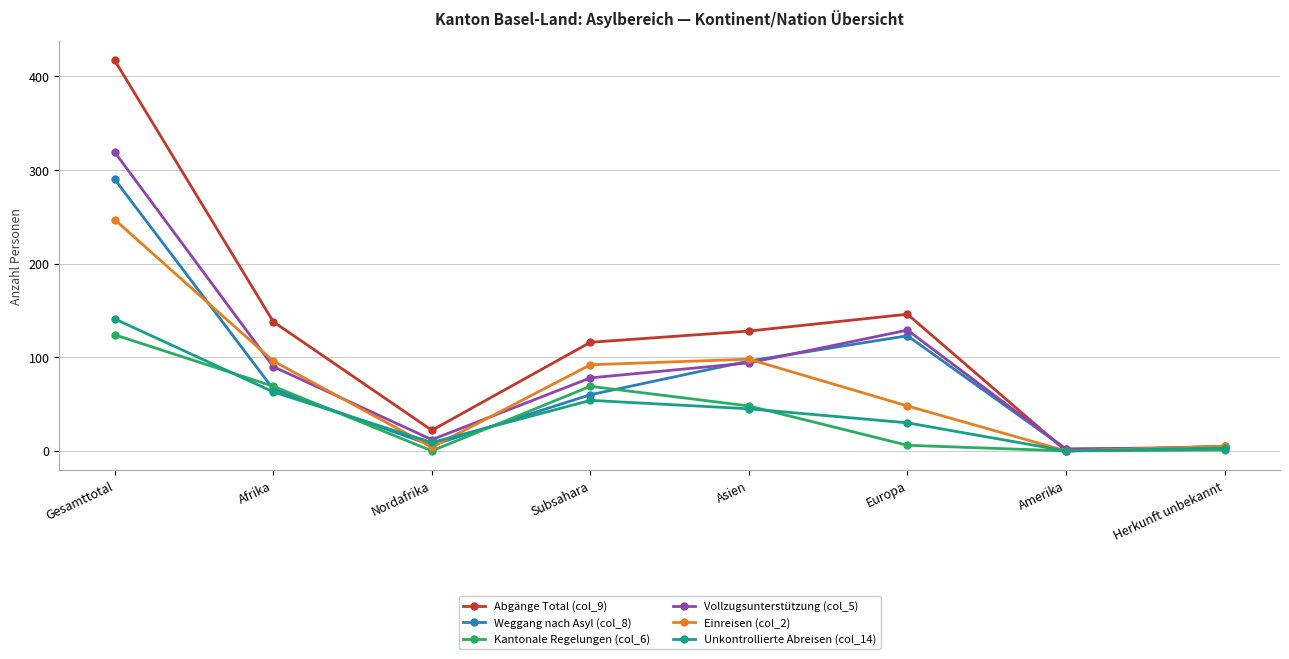

The value of Unkontrollierte Abreisen (col_14) at Subsahara is 54. True or false?

True